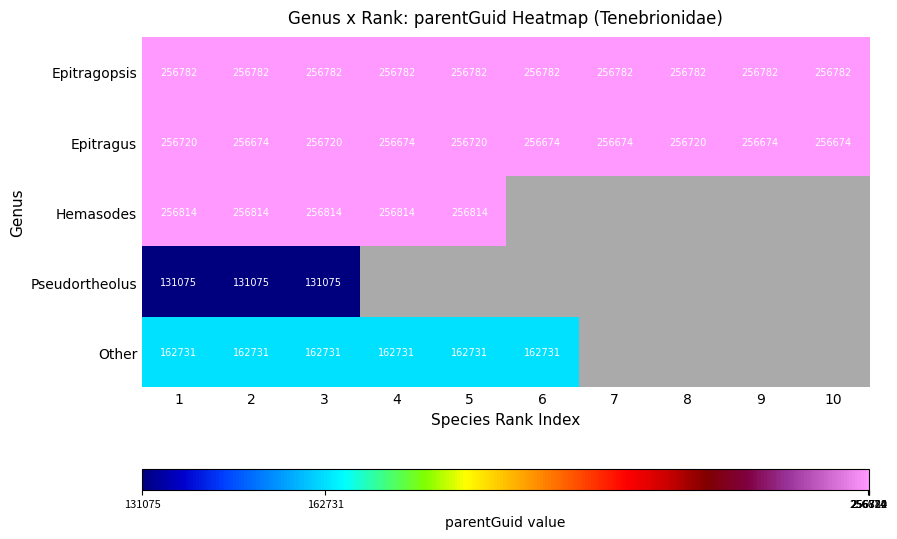

What is the spread (max minus min) of values at 2?

125739